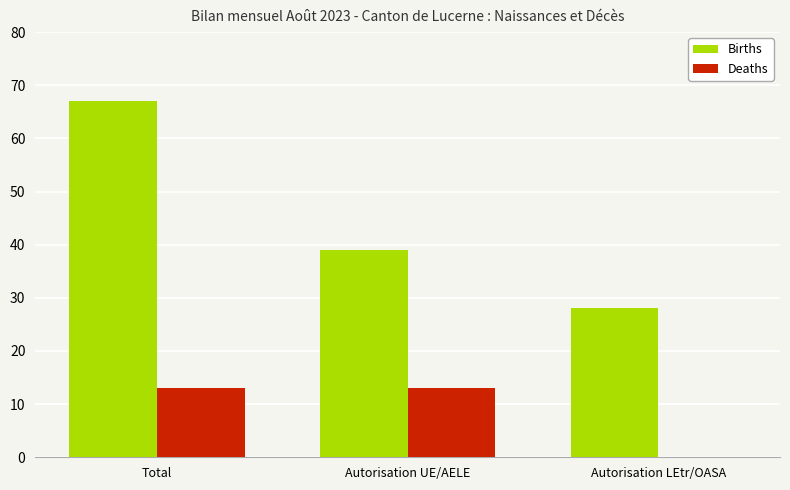

What value does the Deaths series have at Total, to the nearest 5?

15